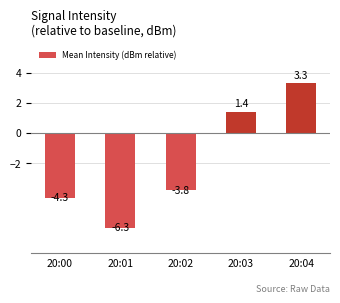

Reading right to left, what are all the values shown in this chart?

20:04=3.3	20:03=1.4	20:02=-3.8	20:01=-6.3	20:00=-4.3